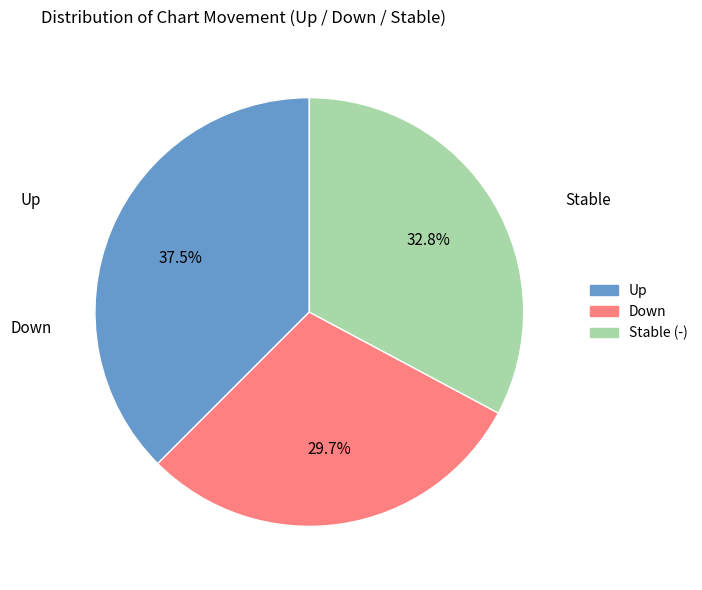

Is there a majority slice in this chart?

No